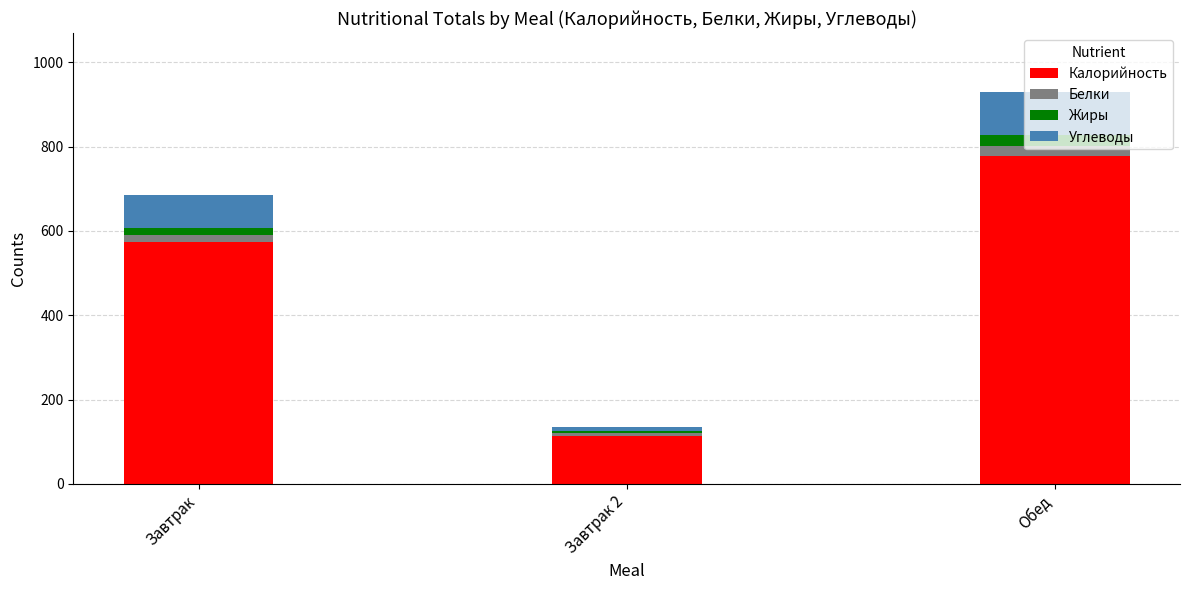

What are all the series names shown in the legend?

Калорийность, Белки, Жиры, Углеводы